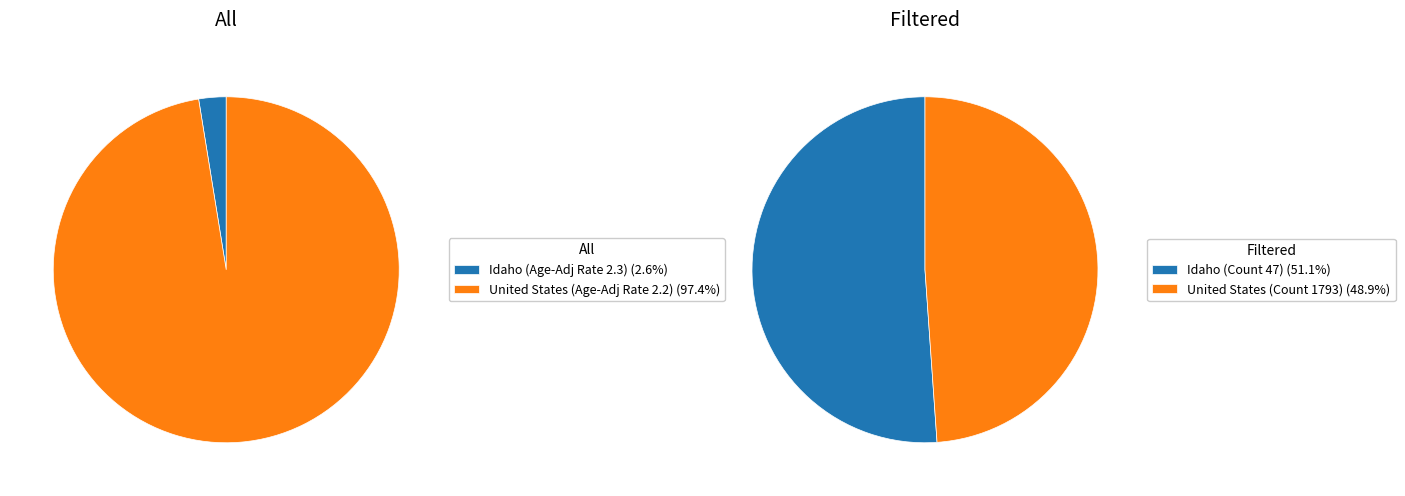

How many segments does this pie chart have?

2